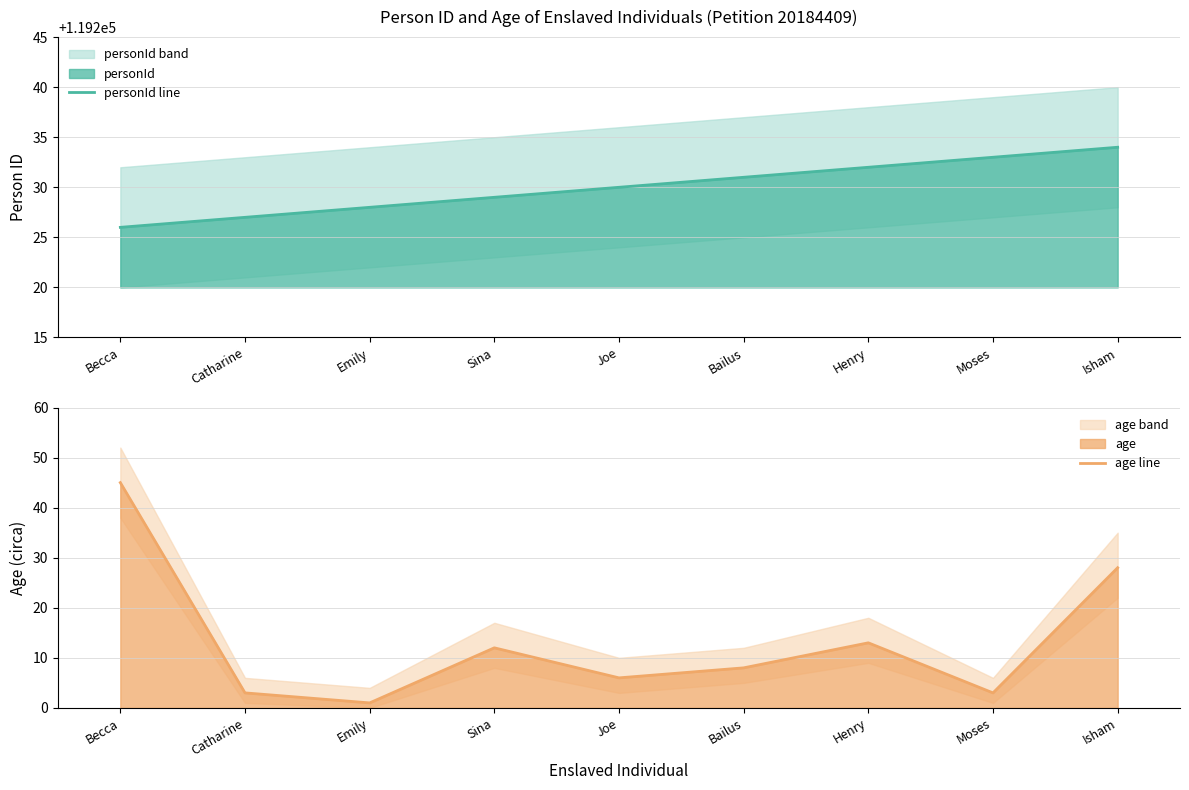

True or false: personId line has more than 1 points higher than both neighbors.

False